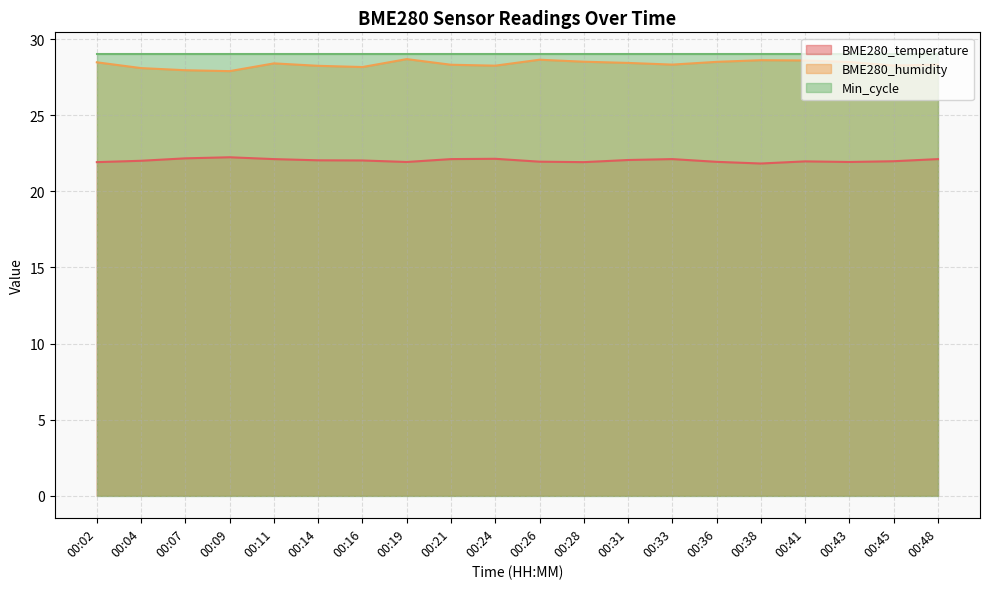

Where is the first local minimum for BME280_humidity?

00:09